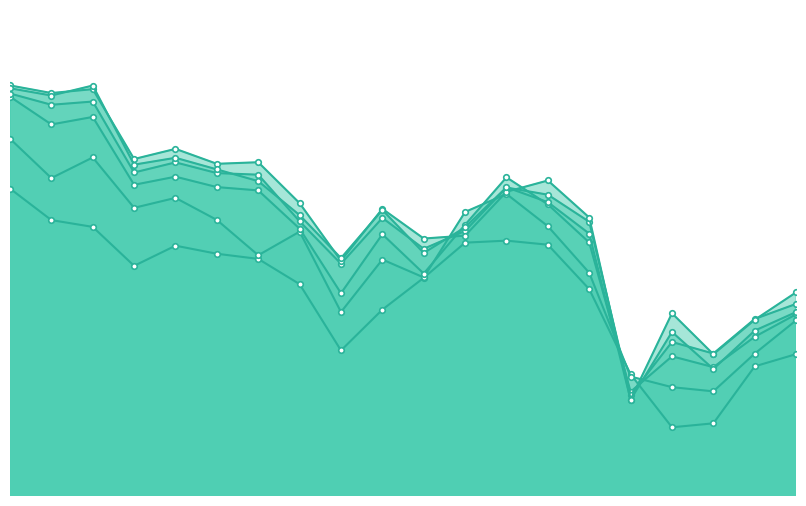

Between 1 and 4, which series saw the biggest shift?

2:00-3:00